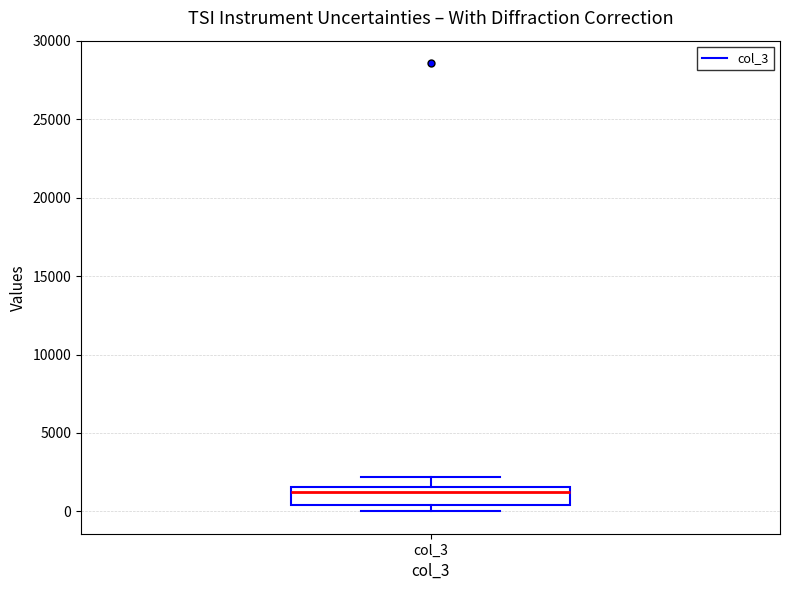

Transcribe this box plot: give where the median line is, the range the box spans, and where the two whiskers end, as read against the y-axis. The values are not printed on the chart, so give them approximately, as read against the axis.

median 1500 (just below the box's upper edge), box 500 to 1500, whiskers 0 to 2000